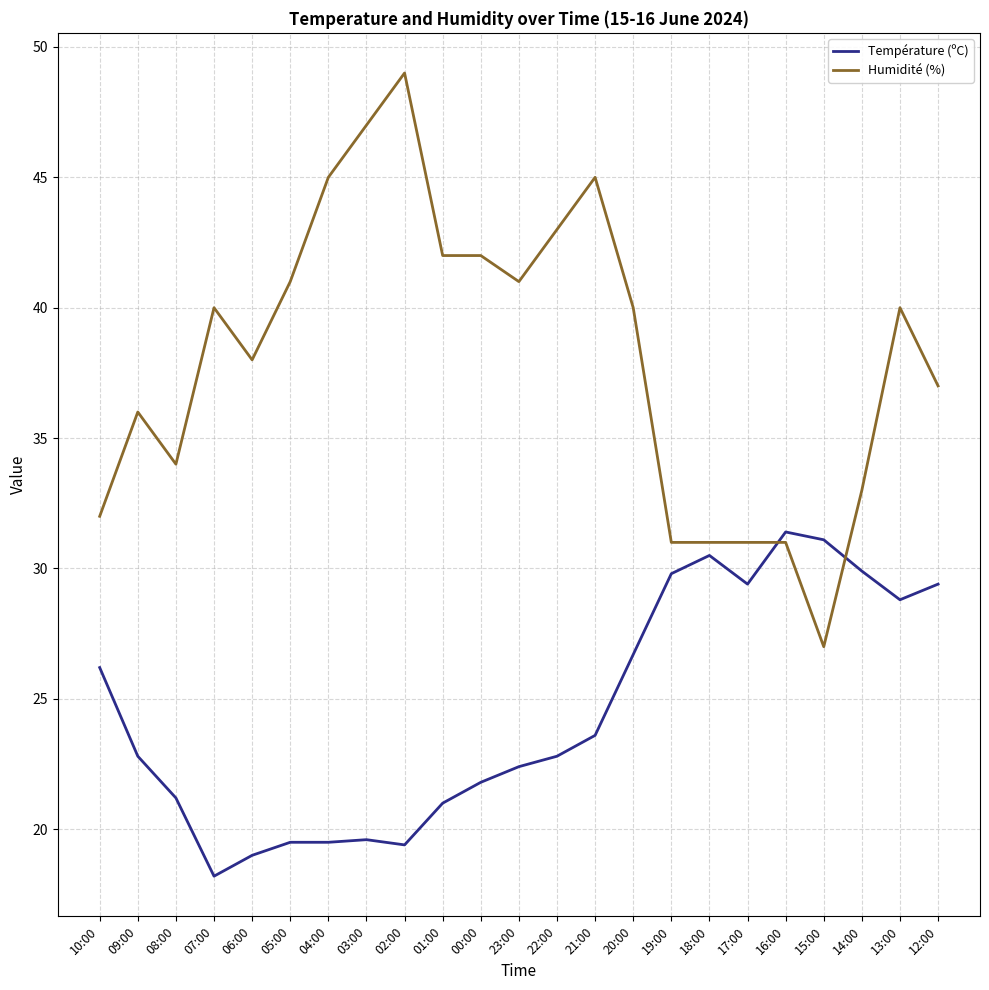

What position from the right is 06:00?

19